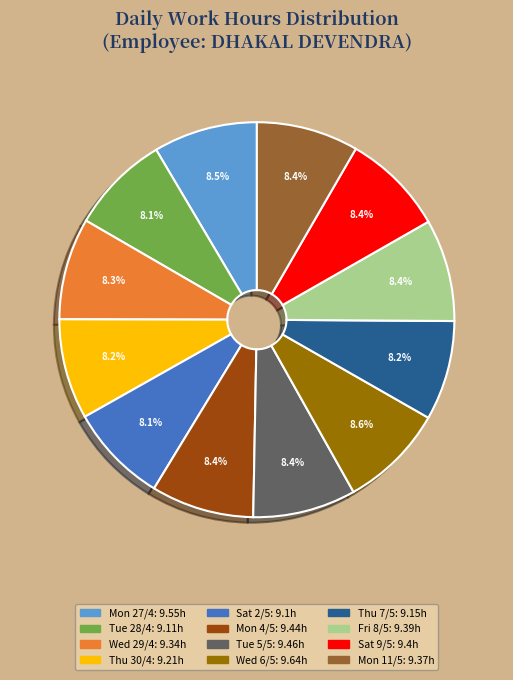

To the nearest percent, what is the combined percentage of Fri 8/5 and Sat 9/5?

17%